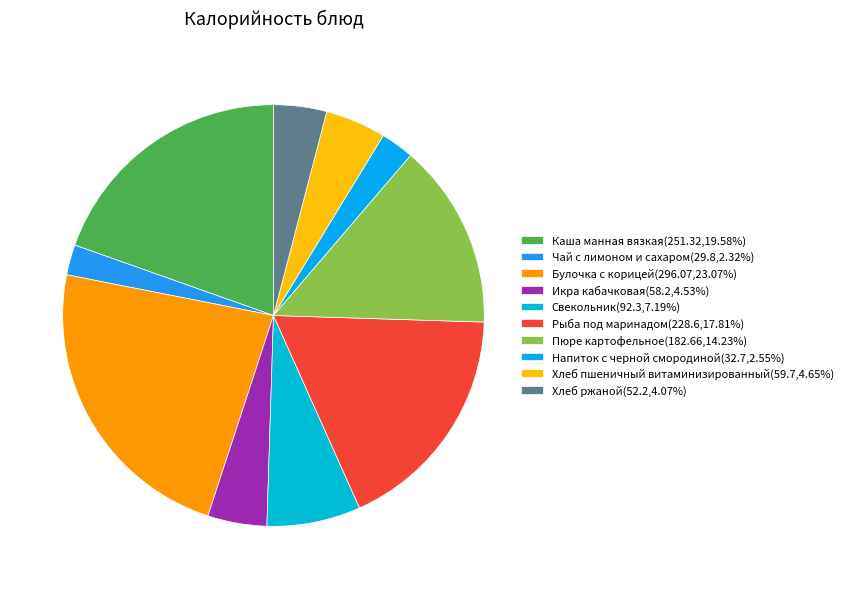

How many segments does this pie chart have?

10